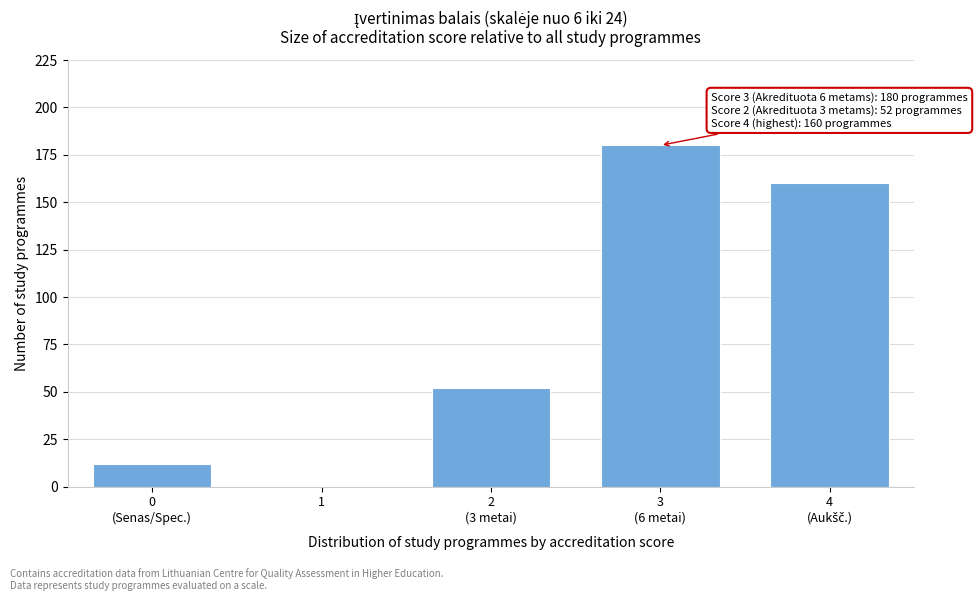

What is the maximum value shown in the chart?

180